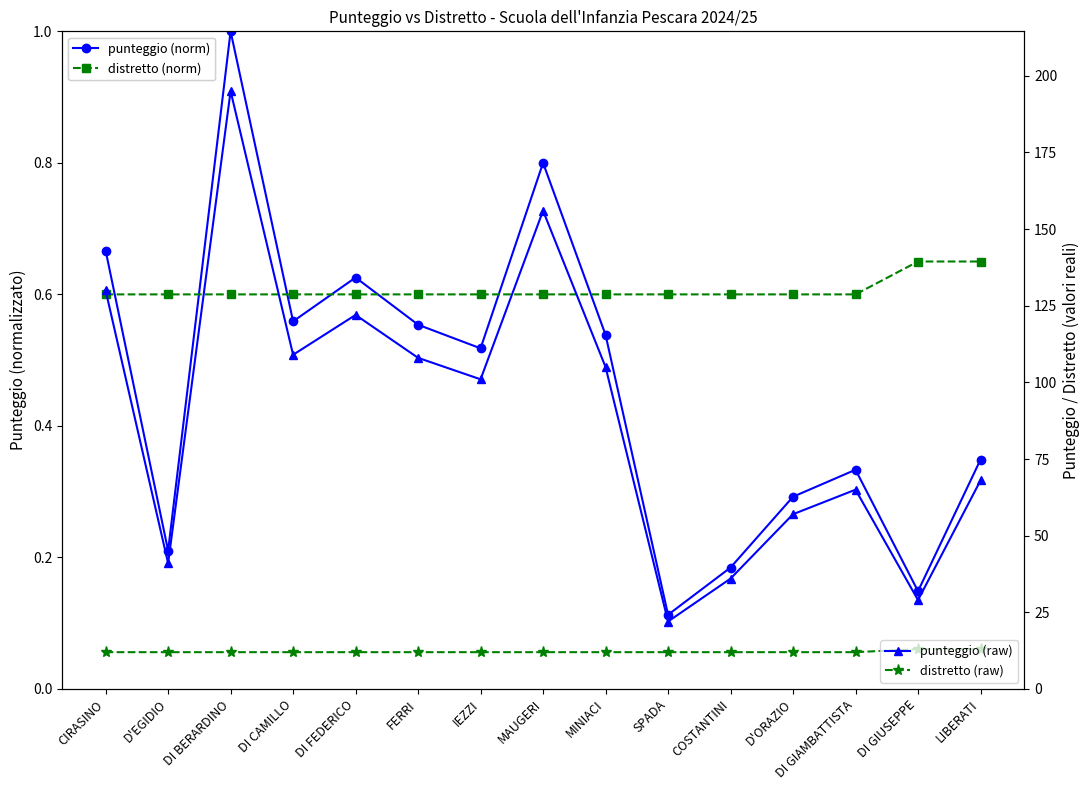

Is the value of punteggio (raw) at LIBERATI greater than the value of distretto (raw) at MAUGERI?

Yes